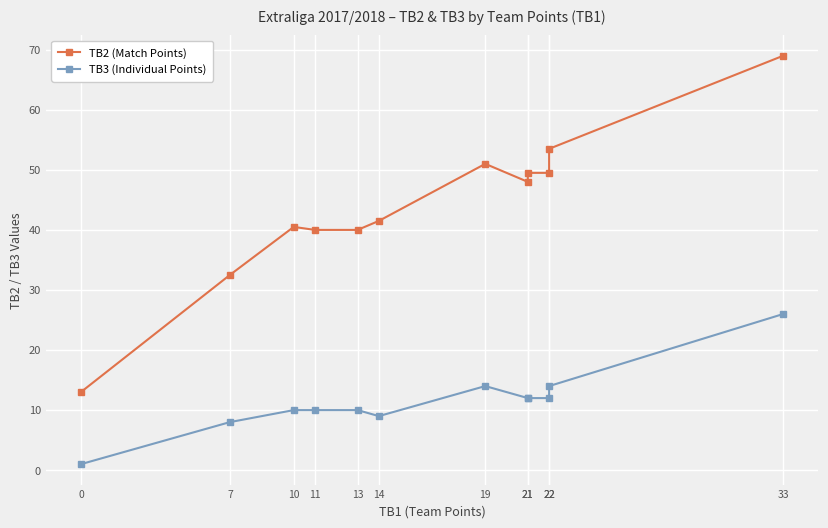

Which series has the largest total across all categories?

TB2 (Match Points)